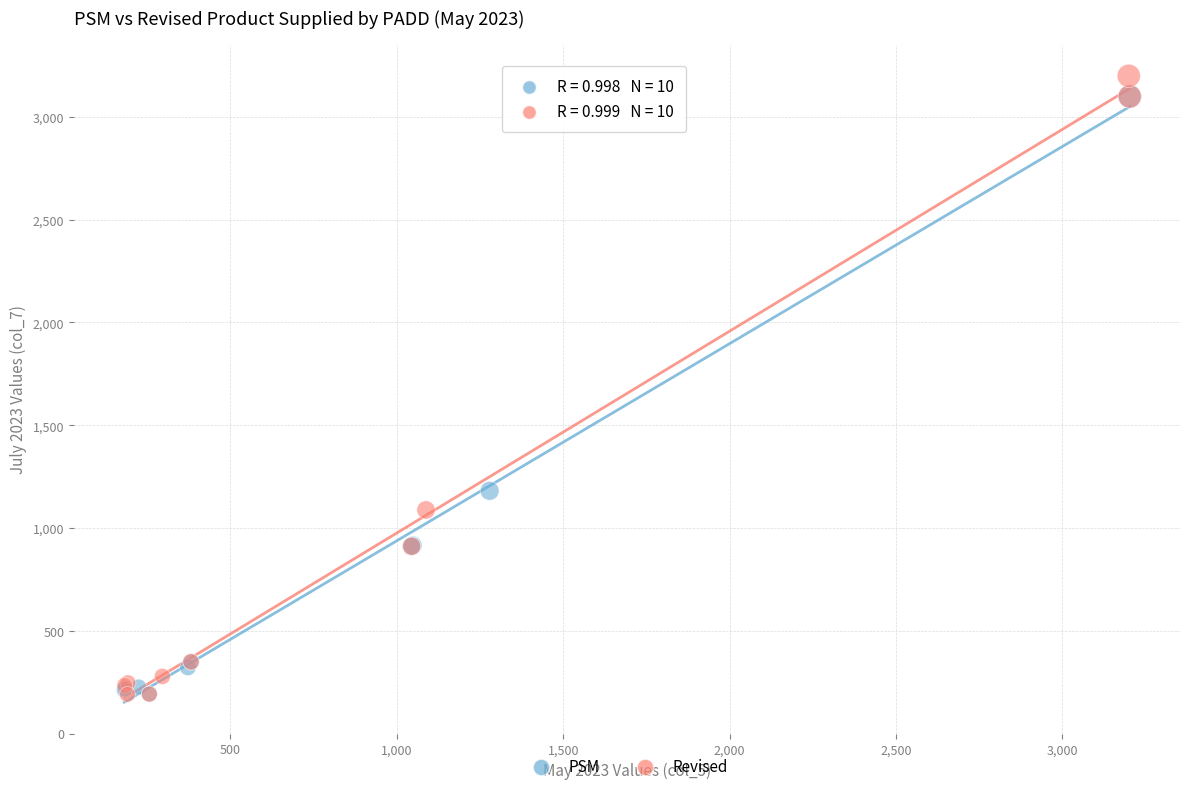

Which series has the largest Y range (max minus min)?

Revised